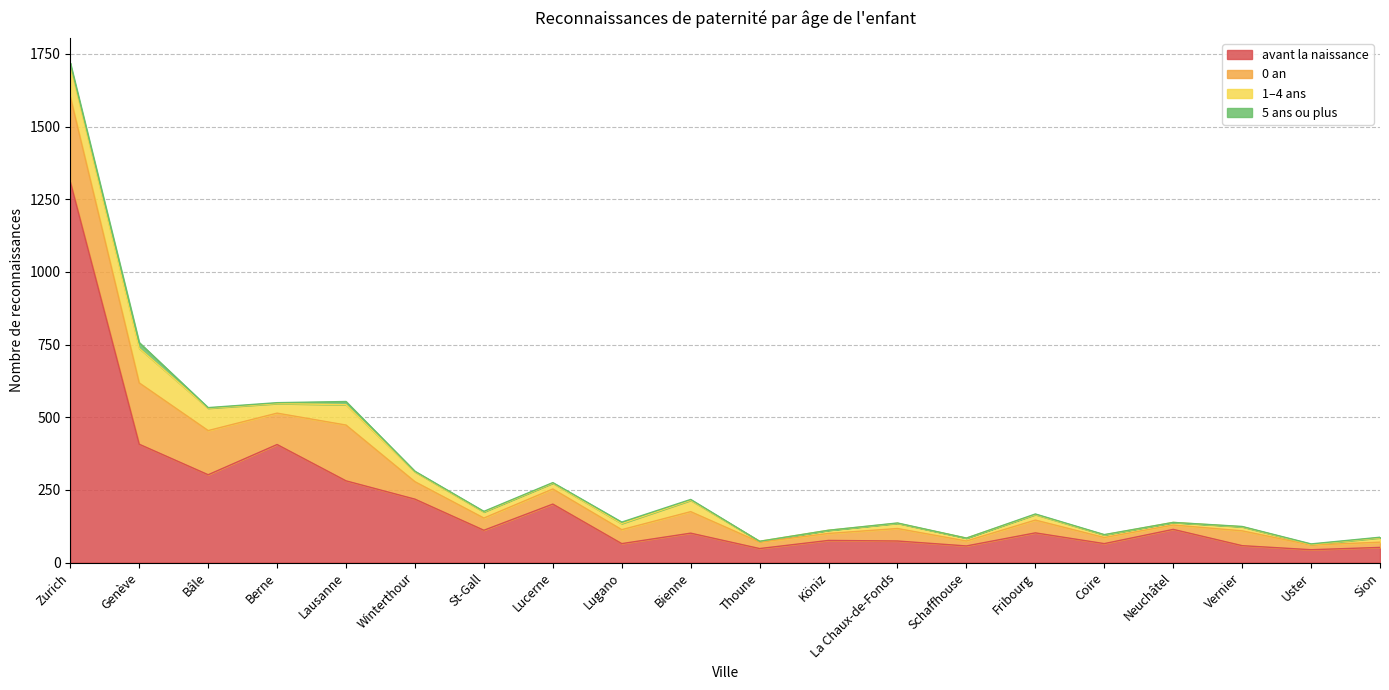

What is the difference between the second highest and second lowest values in the 5 ans ou plus series?

11